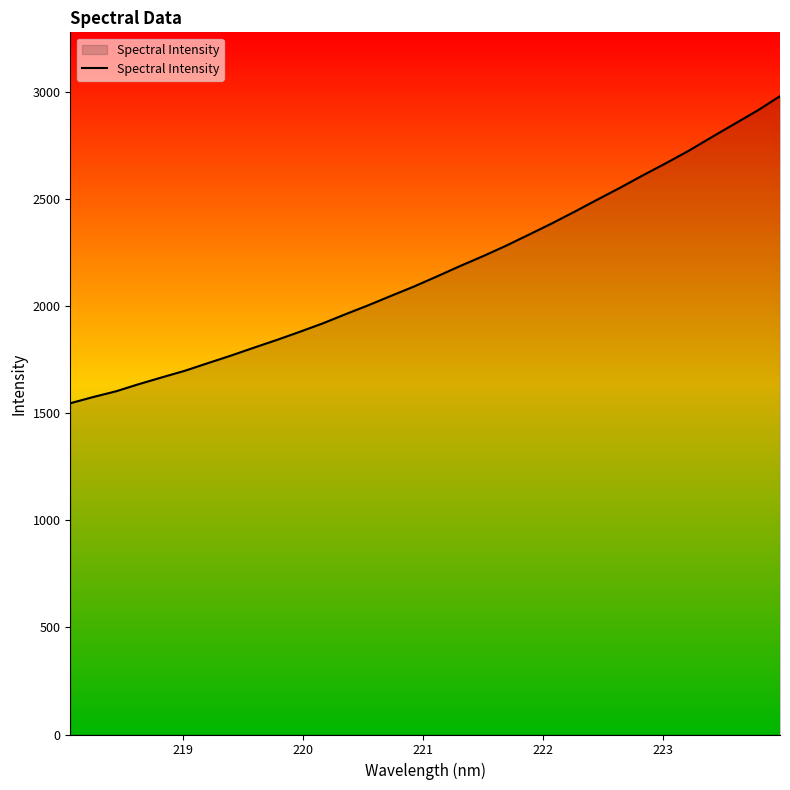

What is the difference between the maximum and minimum values?

1433.9